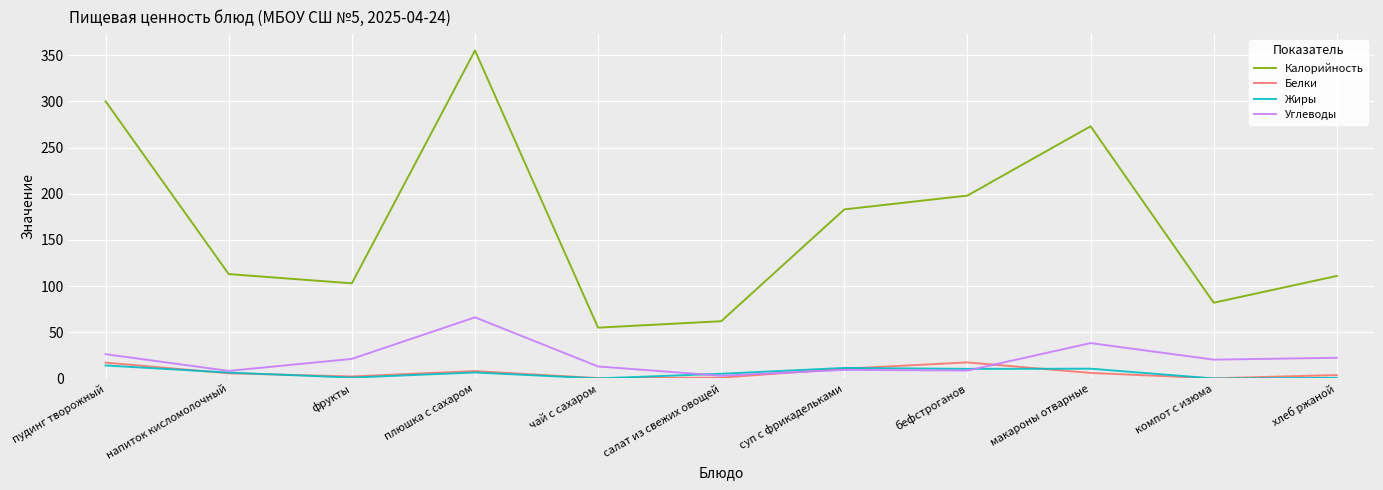

How many lines are shown in the chart?

4